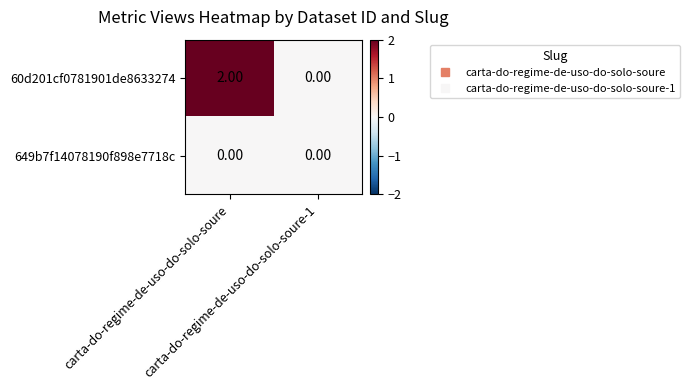

List the series in order of their peak value, lowest first.

649b7f14078190f898e7718c, 60d201cf0781901de8633274